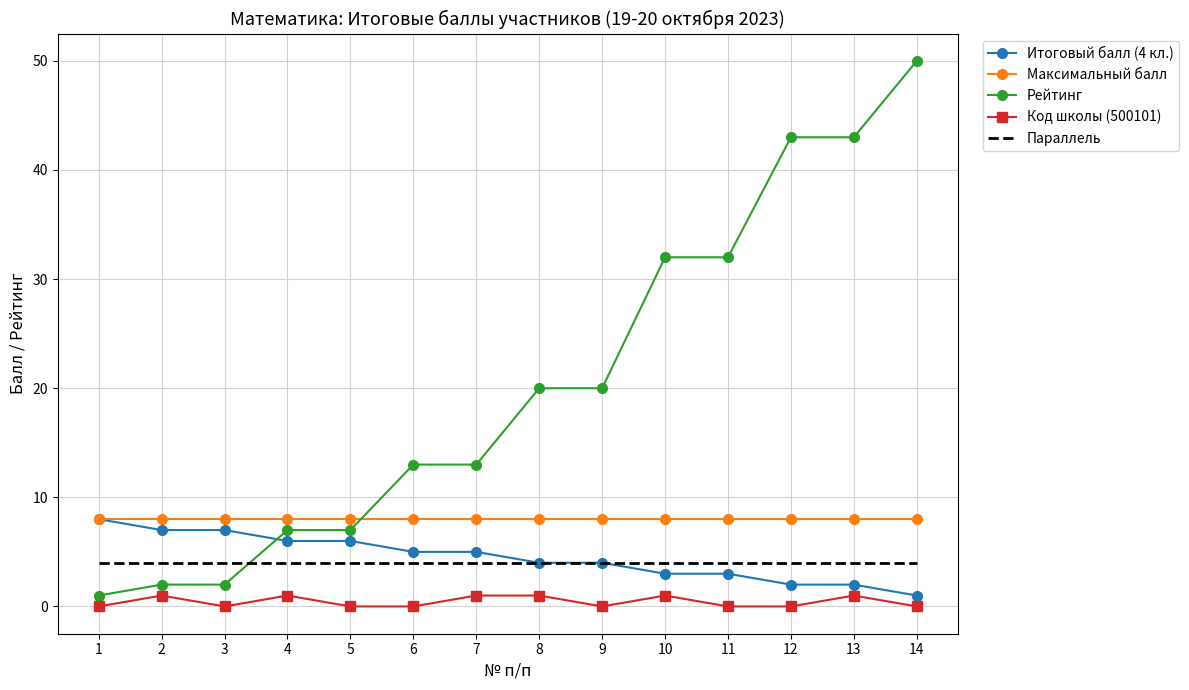

Which category has the highest value in the Рейтинг series?

14